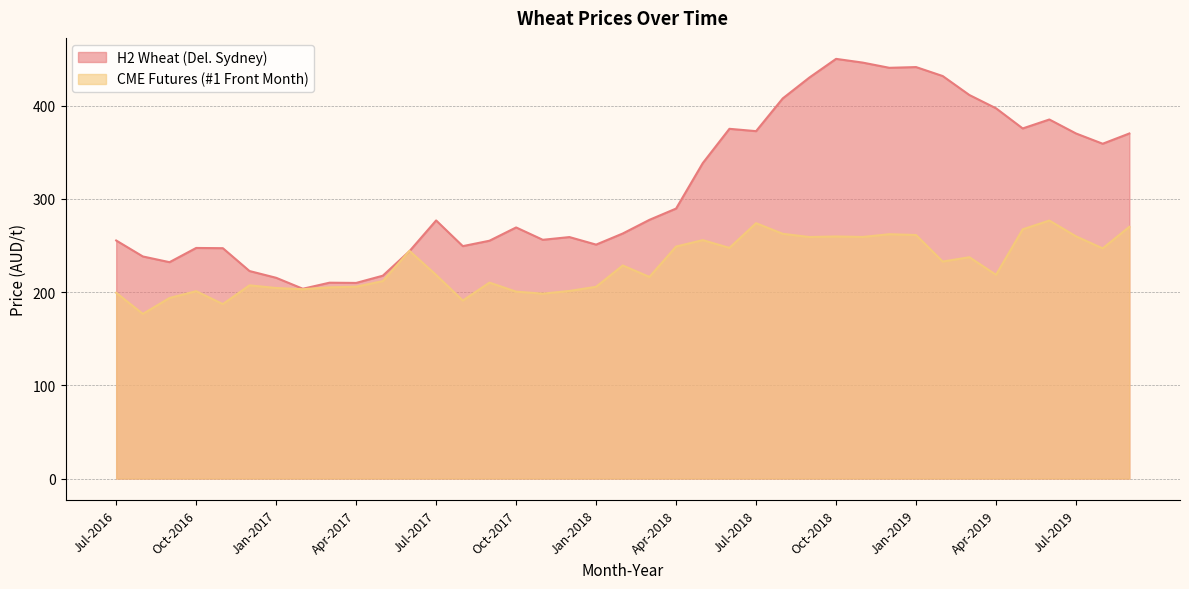

Where does the CME Futures (#1 Front Month) series first go above 218?

Jun-2017